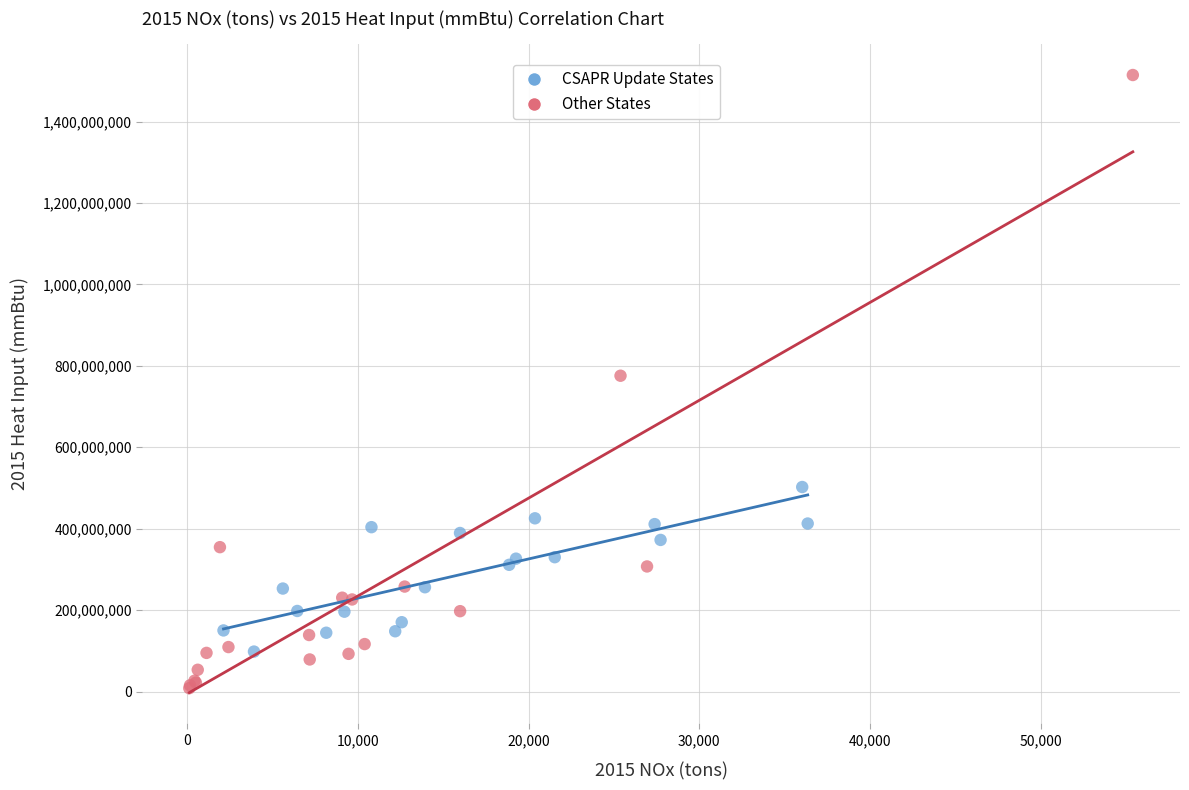

Which series reaches the minimum Y coordinate?

Other States